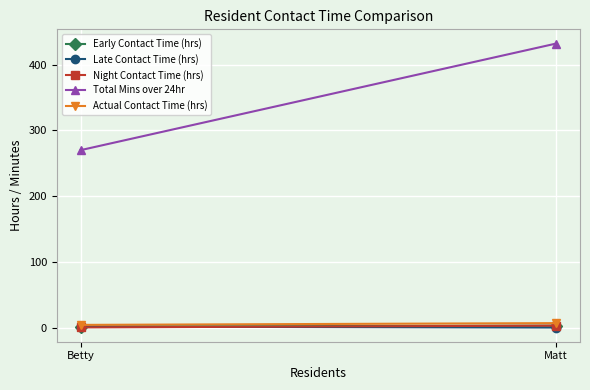

How many lines are shown in the chart?

5